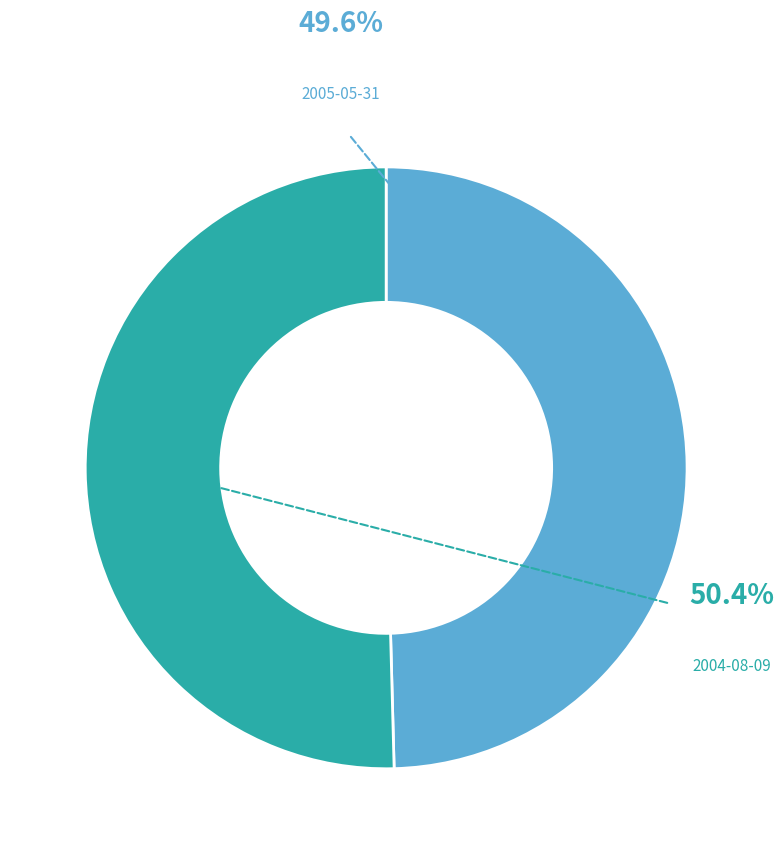

True or false: 2005-05-31 accounts for 58% of the total.

False